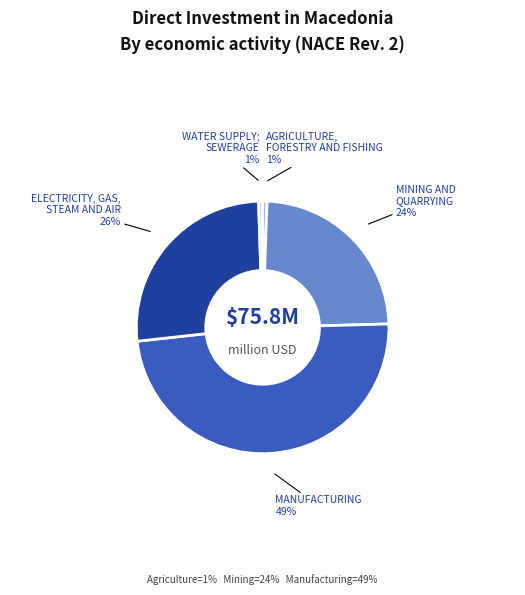

True or false: ELECTRICITY, GAS, STEAM AND AIR accounts for 33% of the total.

False